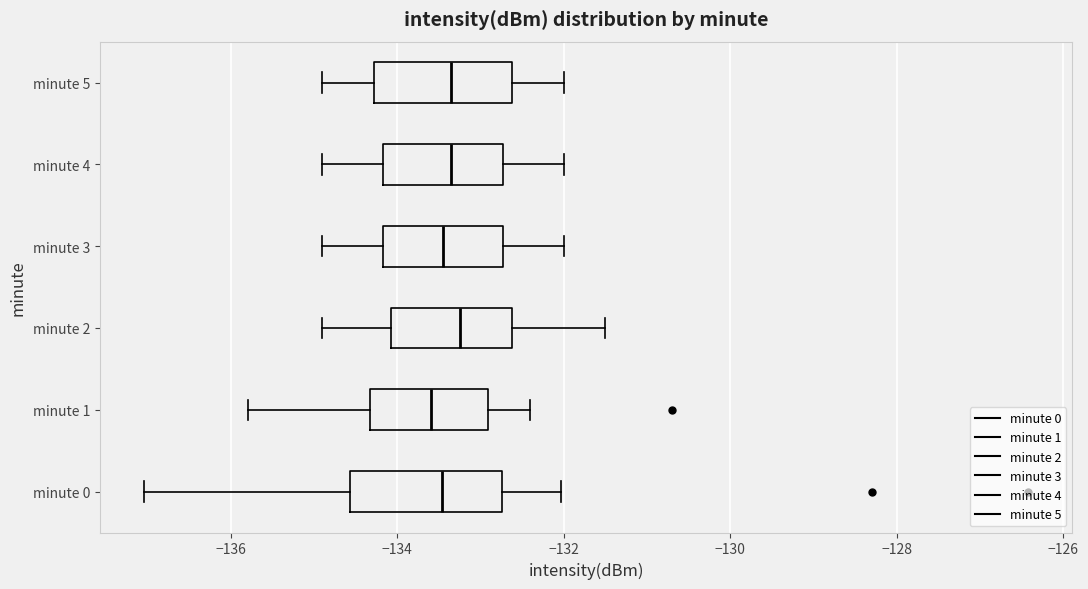

Where is the right edge of the box for minute 4 on the x-axis? The values are not printed on the chart, so give them approximately, as read against the axis.

-132.8